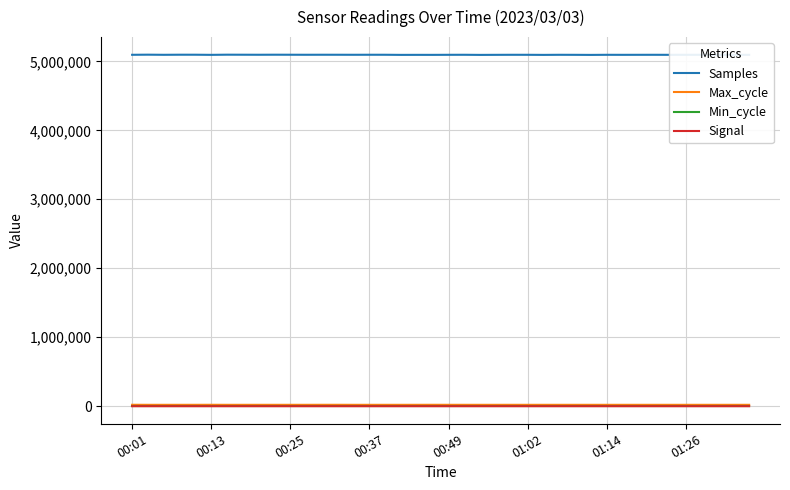

How many data points does each series have?

40